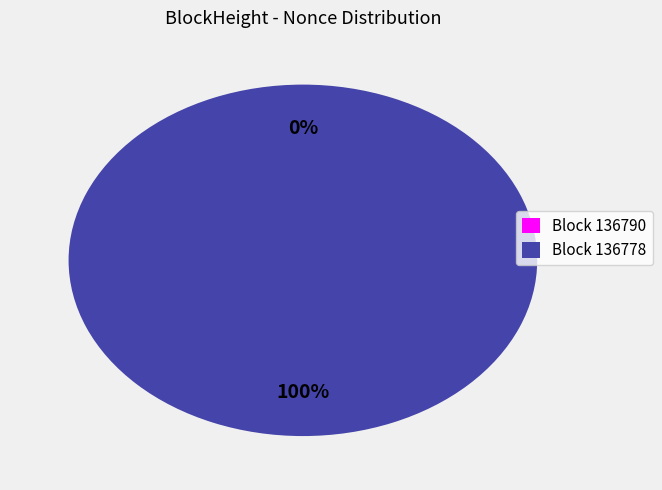

What percentage is the 136778 slice, to the nearest percent?

100%